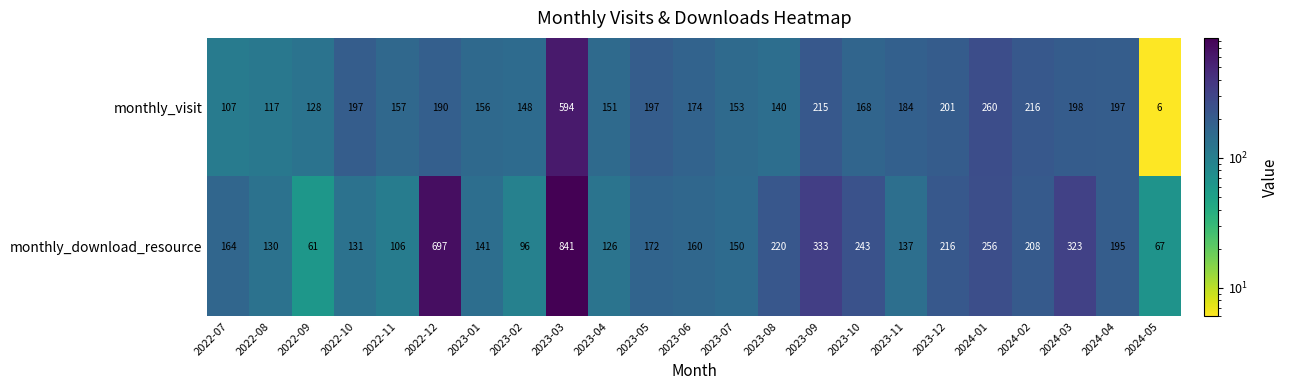

What is the spread (max minus min) of values at 2022-07?

57